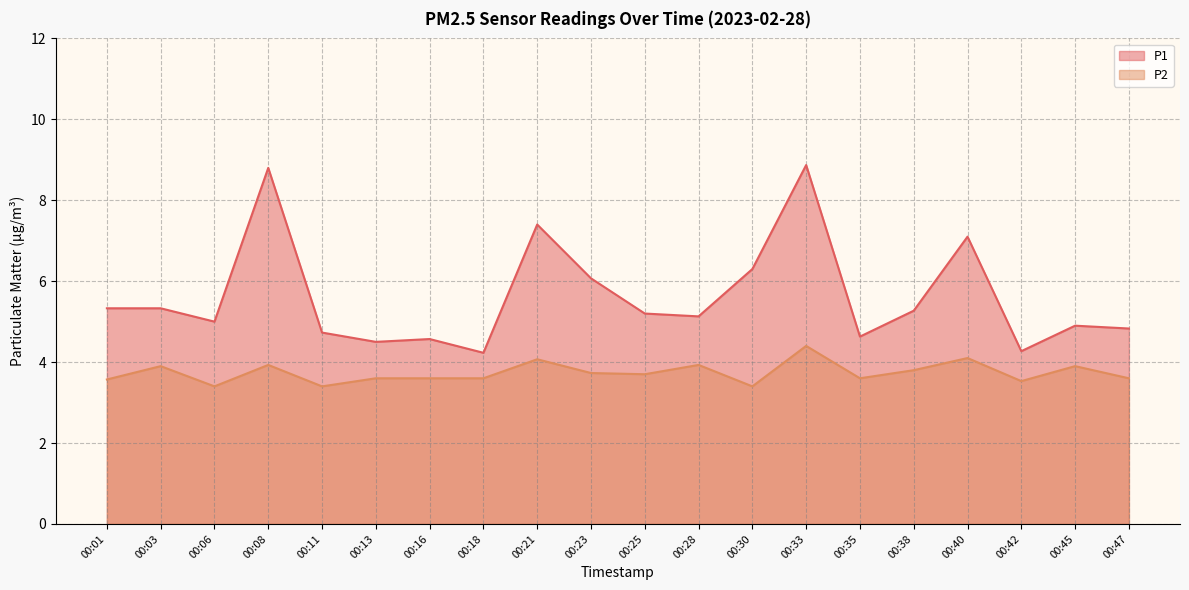

What is the smallest value displayed?

3.4